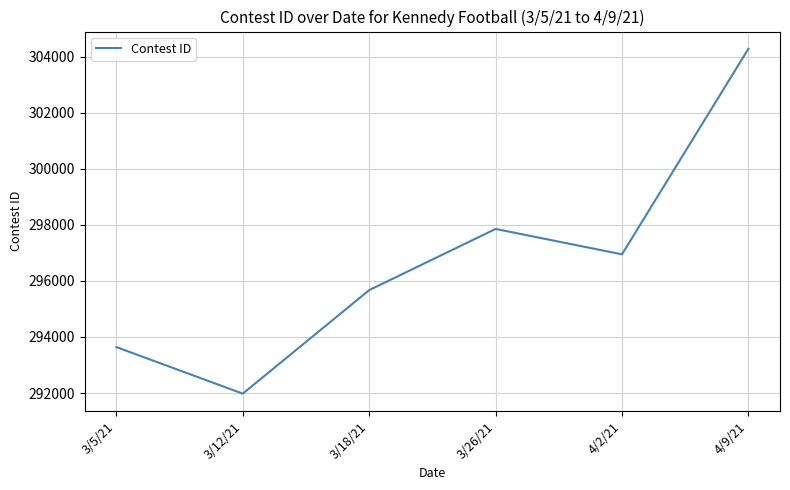

List the labels in order of value, smallest first.

3/12/21, 3/5/21, 3/18/21, 4/2/21, 3/26/21, 4/9/21